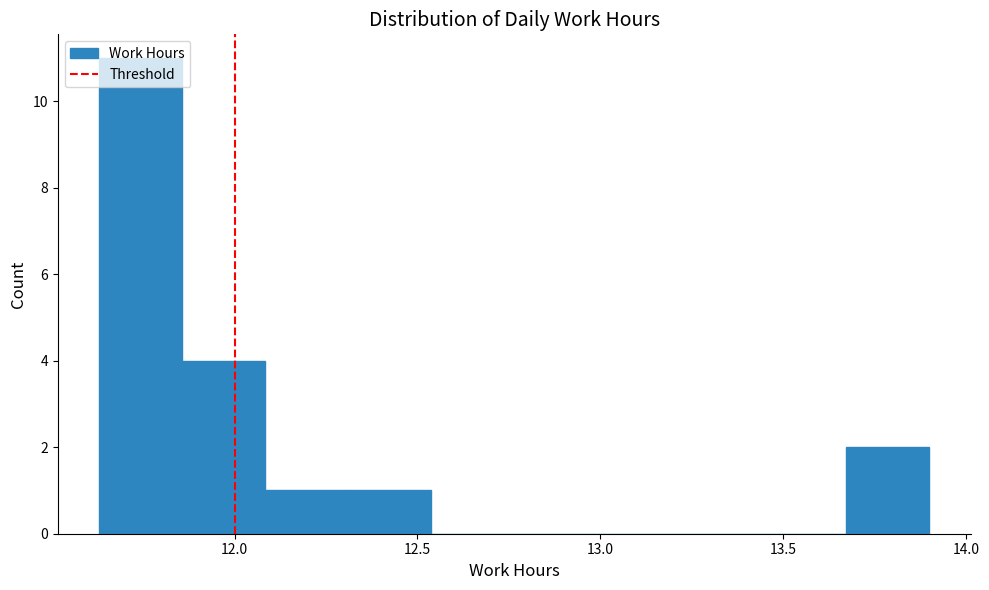

Which range on the x-axis has the tallest bar?

11.65 to 11.85